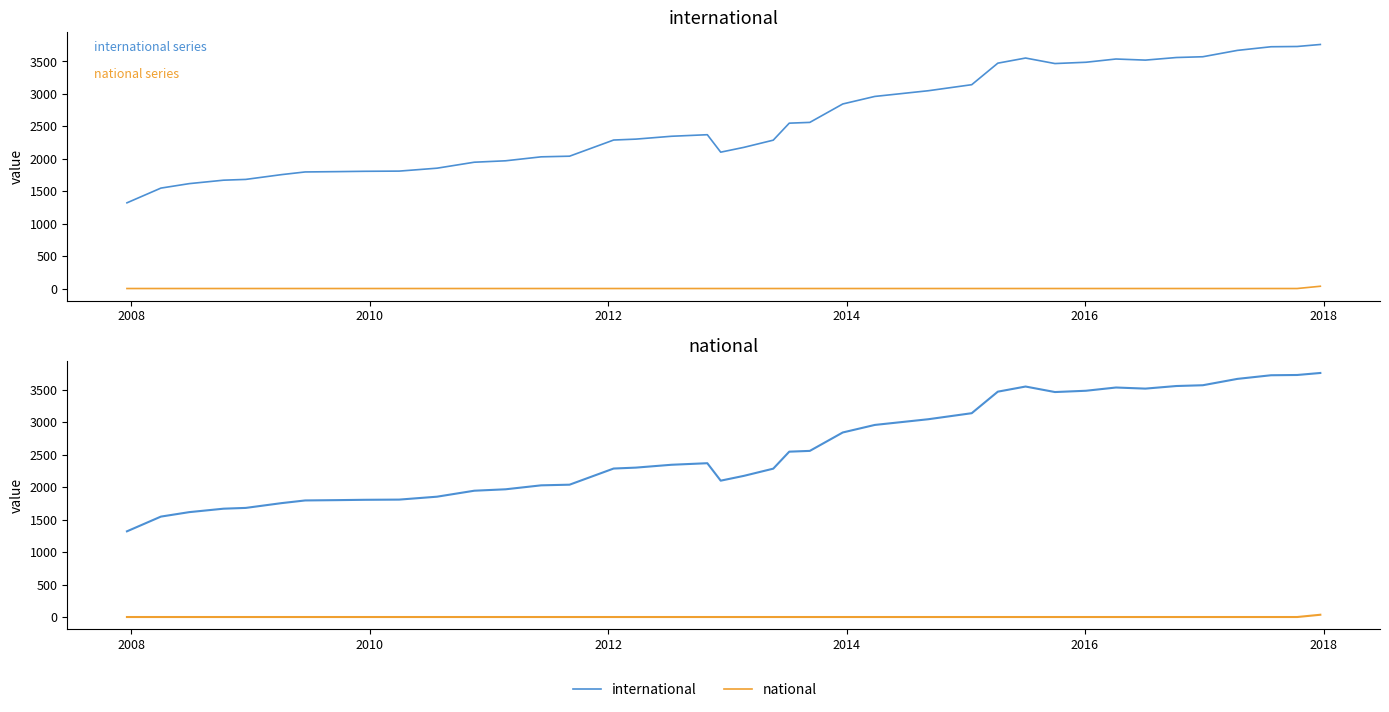

True or false: national and international cross at least once.

False